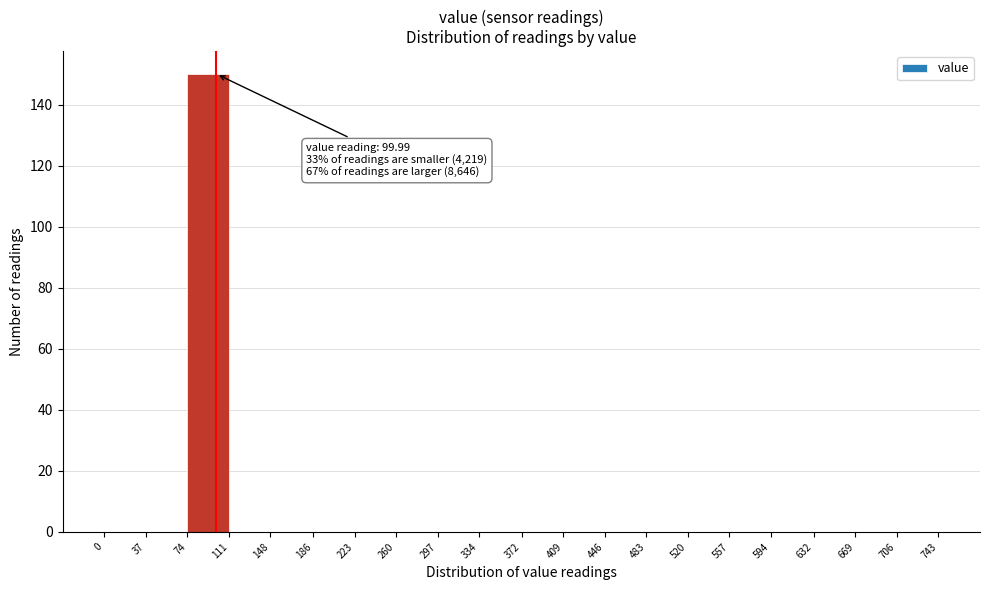

Which range on the x-axis has the tallest bar?

74 to 111